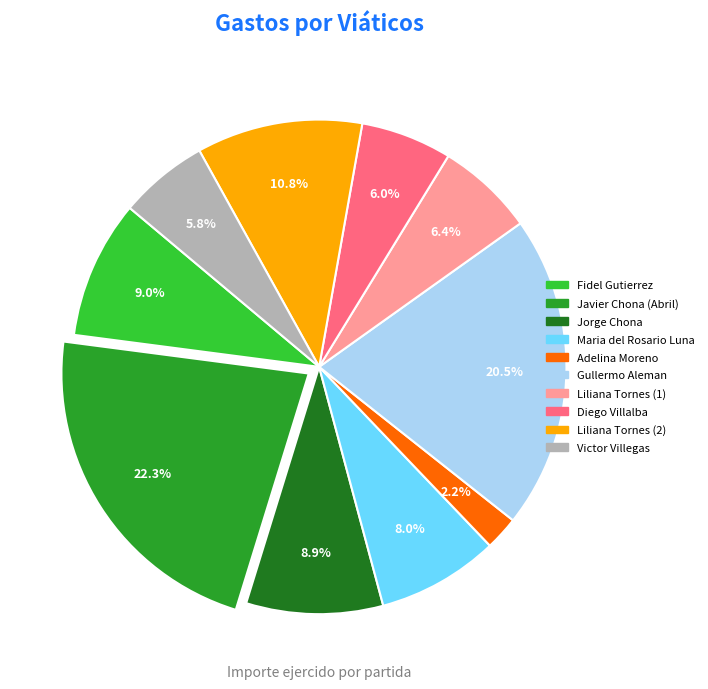

To the nearest percent, what portion does Fidel Gutierrez represent?

9%